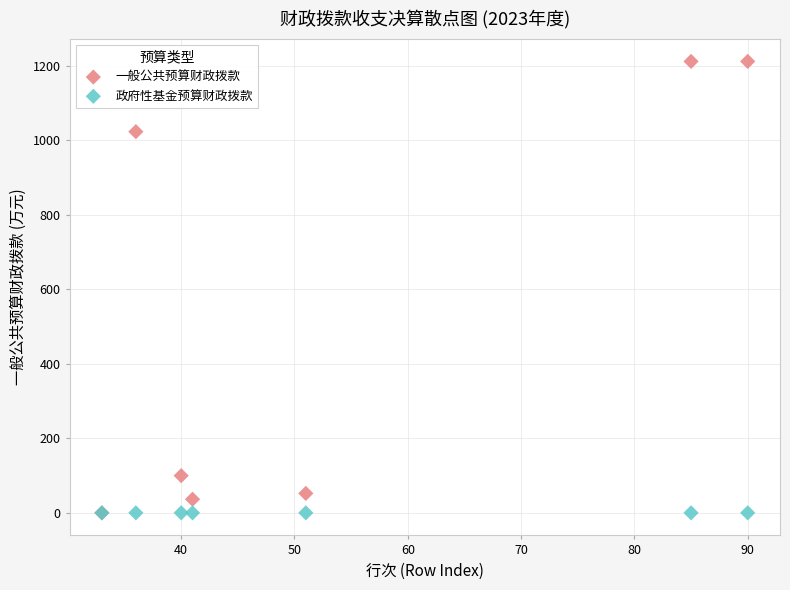

What are all the series names shown in the legend?

一般公共预算财政拨款, 政府性基金预算财政拨款